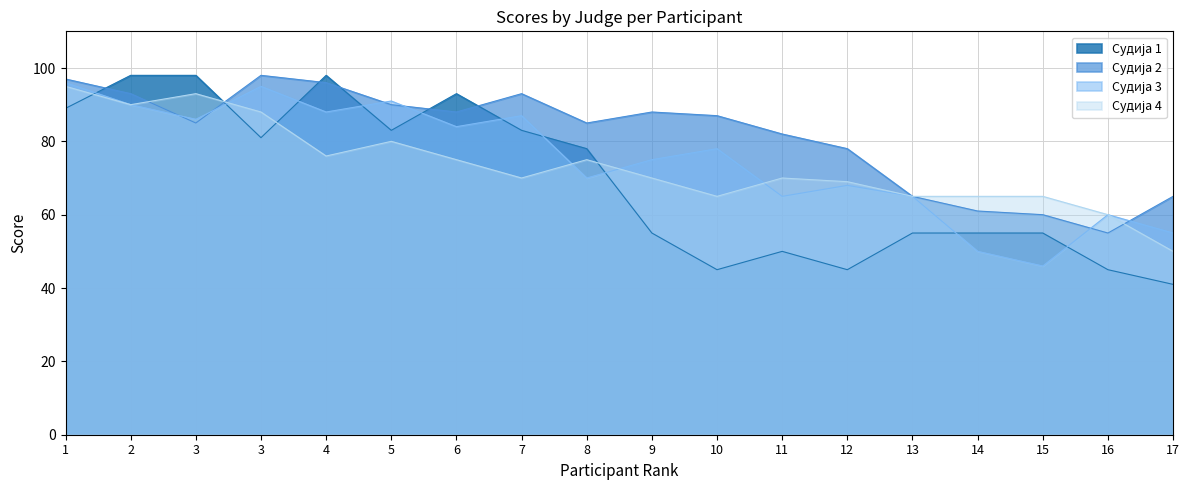

Which series has the largest range (max minus min)?

Судија 1